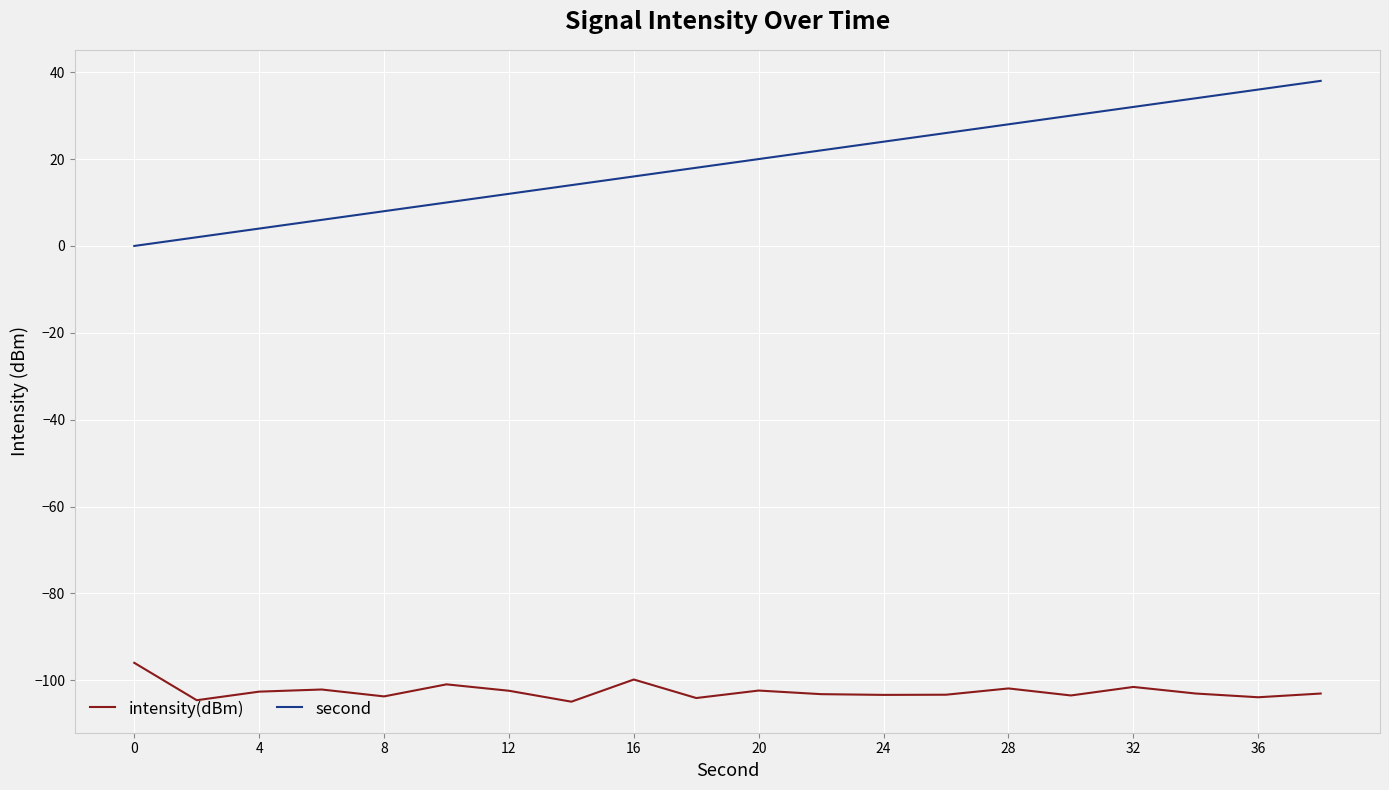

What is the difference between the maximum and minimum values in the intensity(dBm) series?

8.9